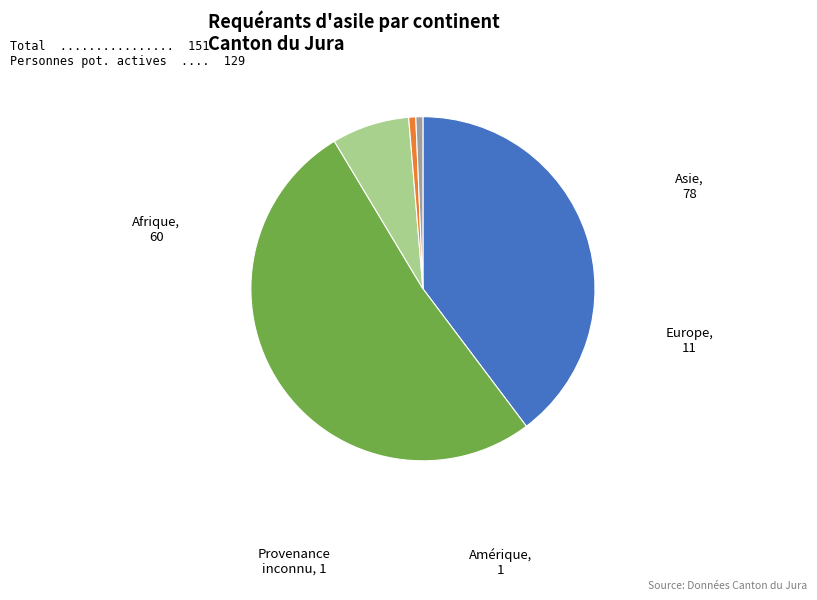

Does Asie account for over 50% of the chart?

Yes